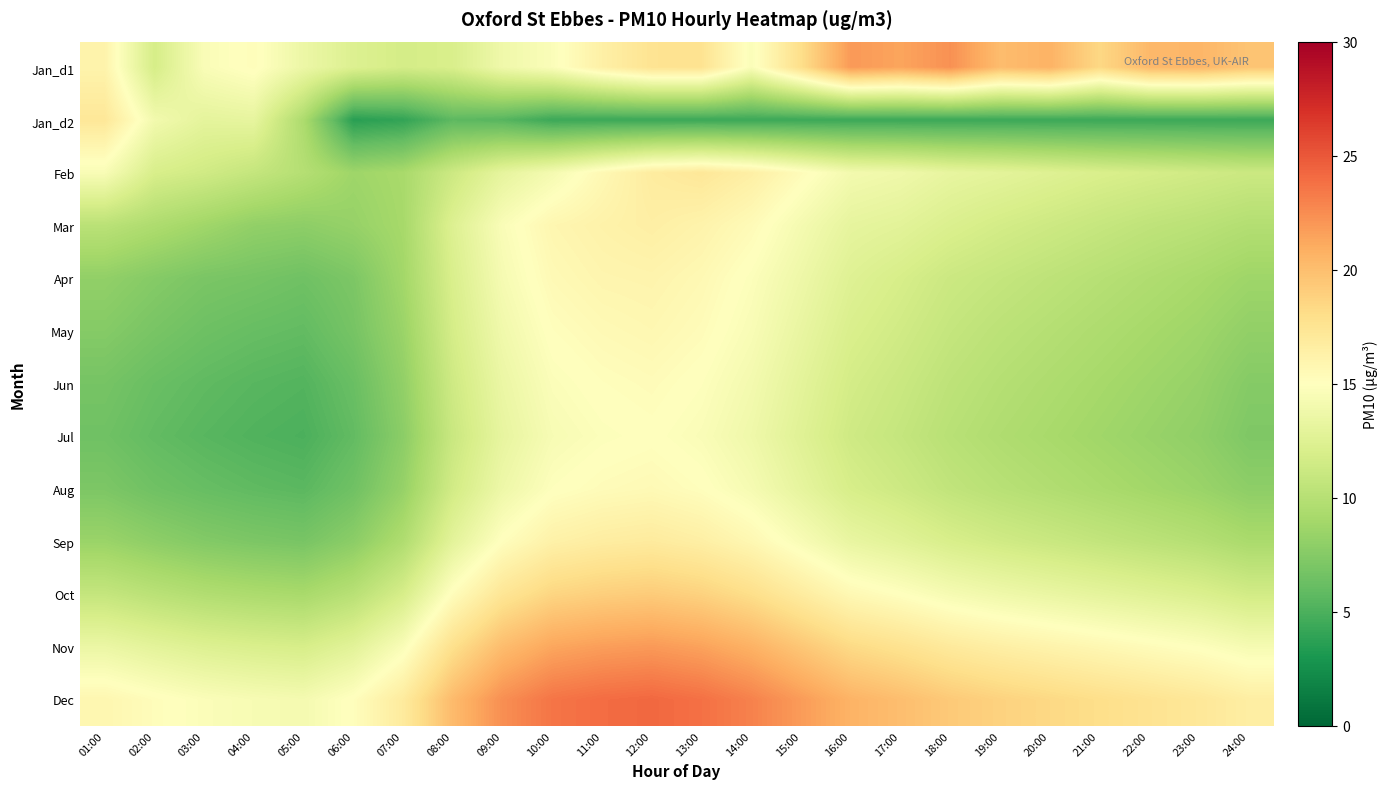

At how many categories does at least one series exceed 19?

16